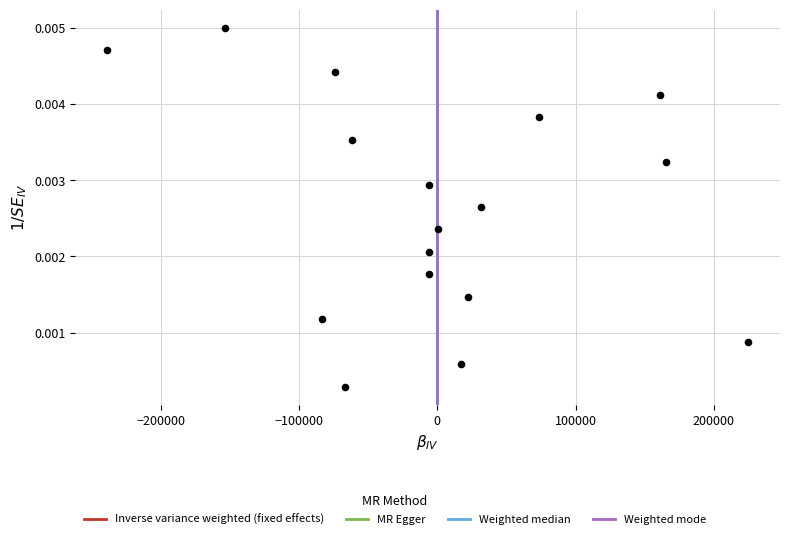

What is the range of X values (max minus min)?

463264.8